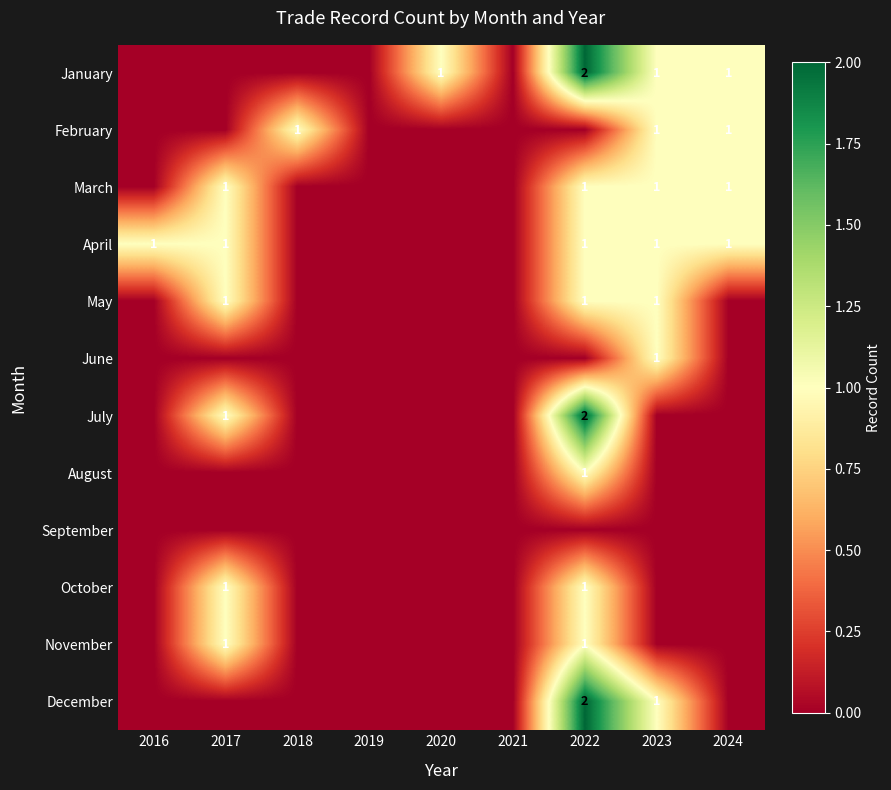

The value of January at 2023 is 0. True or false?

False